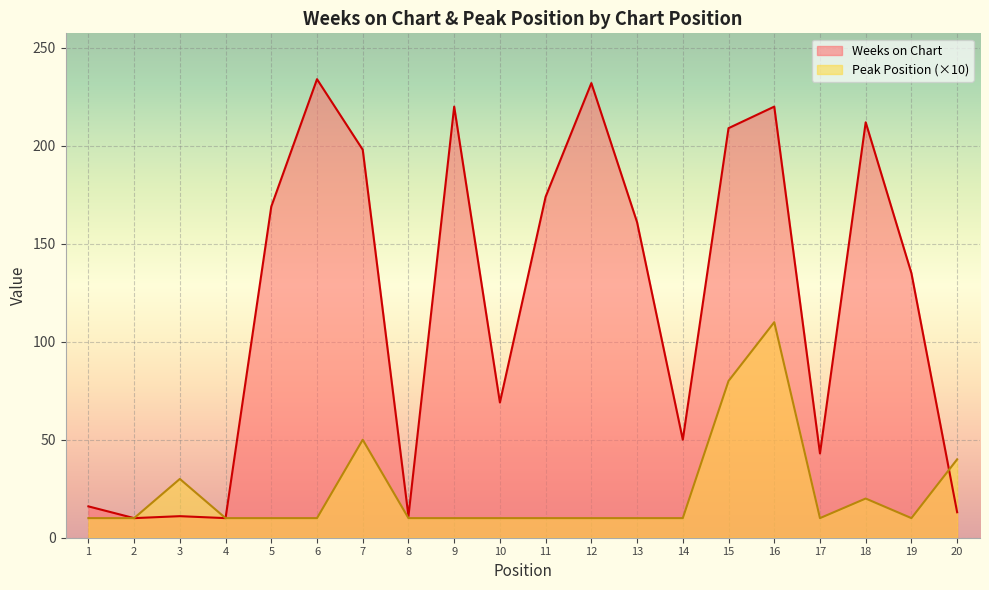

Which series changed the most between 6 and 12?

Weeks on Chart